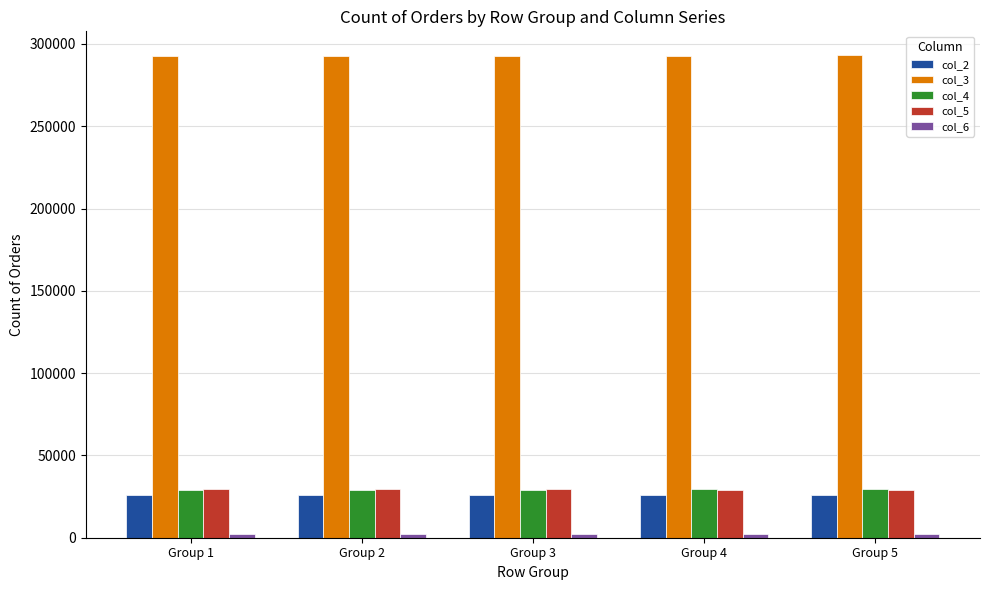

Count the col_4 values in the range 29151 to 29396.

3